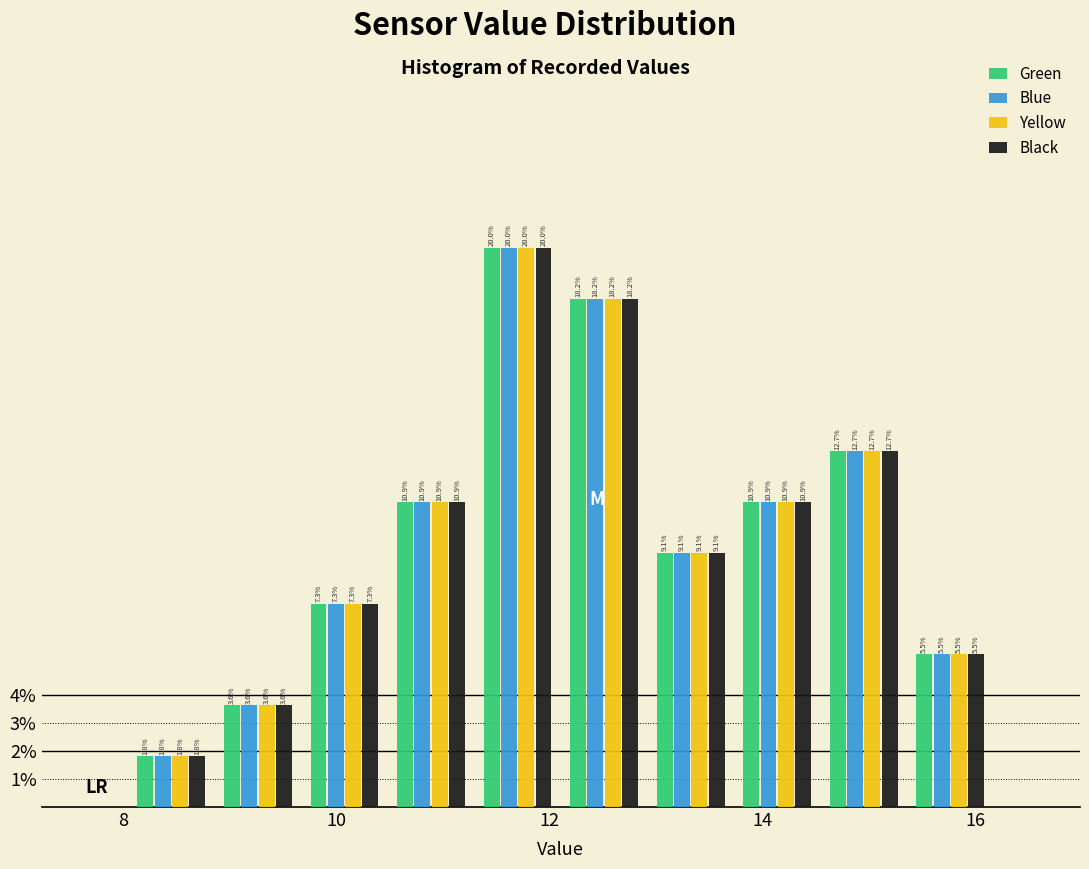

In the Yellow series, which range on the x-axis has the tallest bar?

11.2 to 12.2